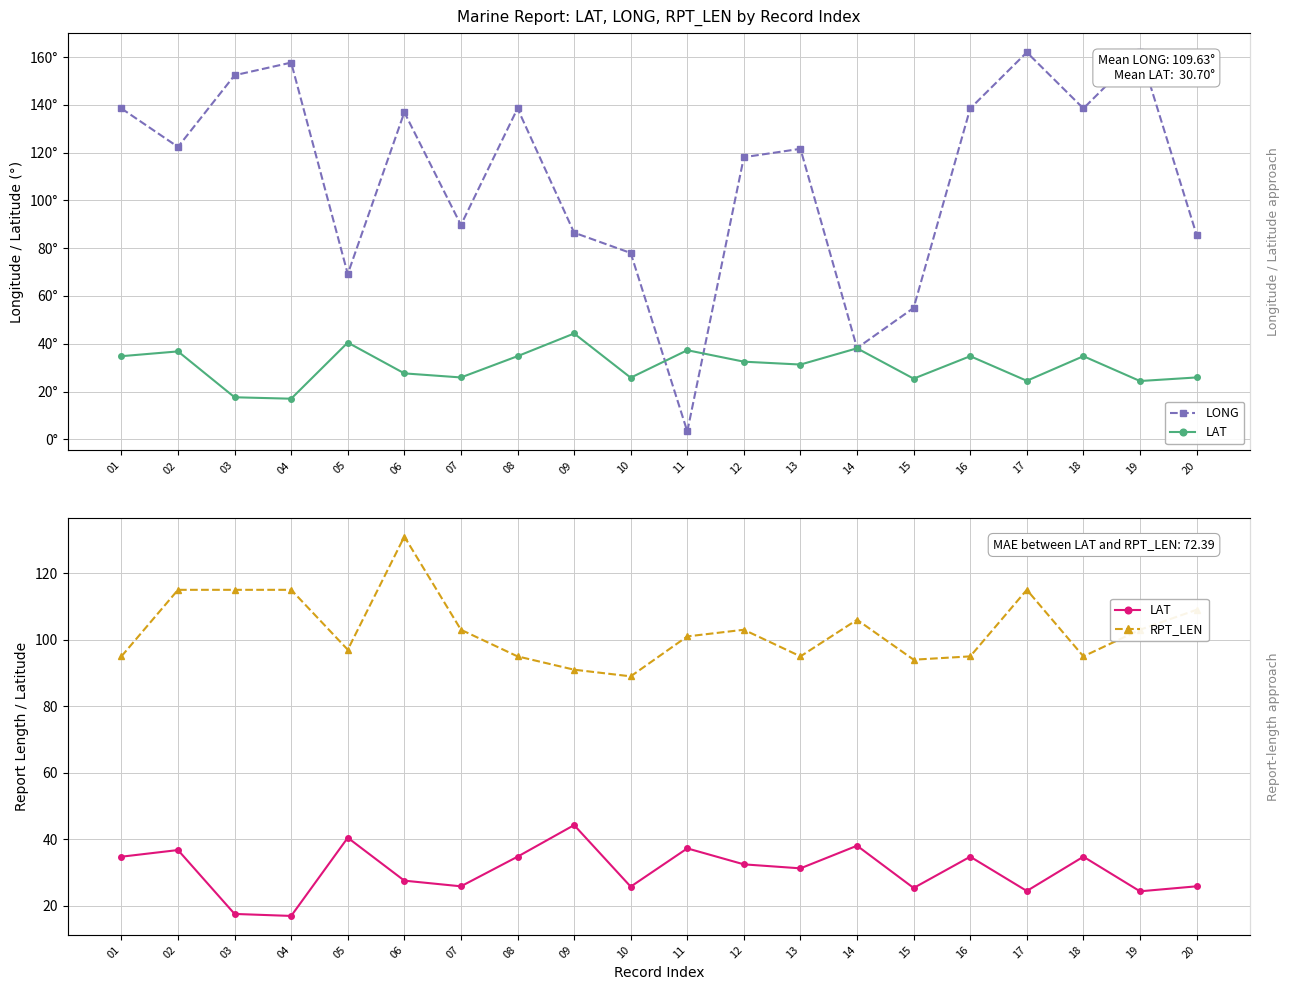

What is the greatest value displayed?

162.1